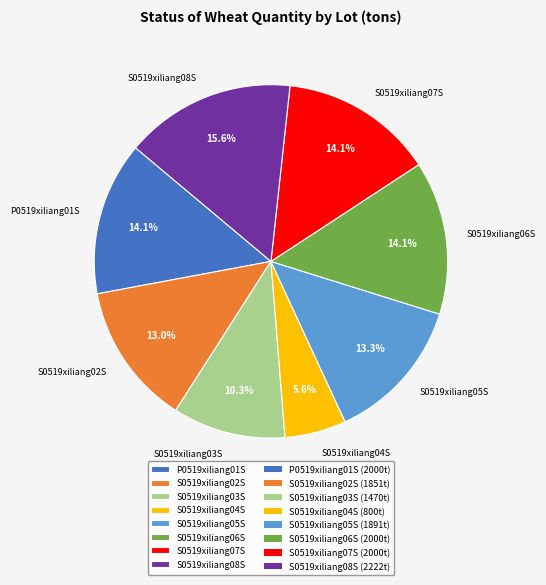

Which category has the smallest portion of the pie?

S0519xiliang04S